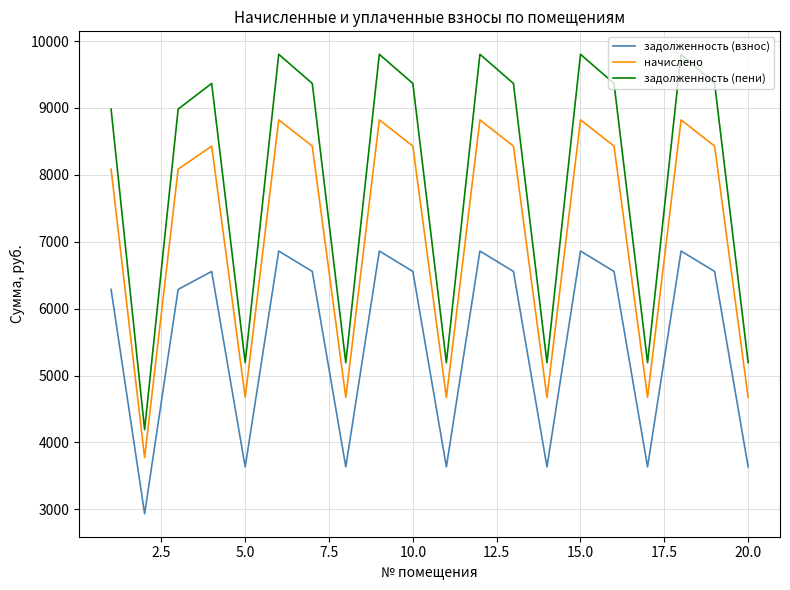

At how many categories does at least one series exceed 5545?

13